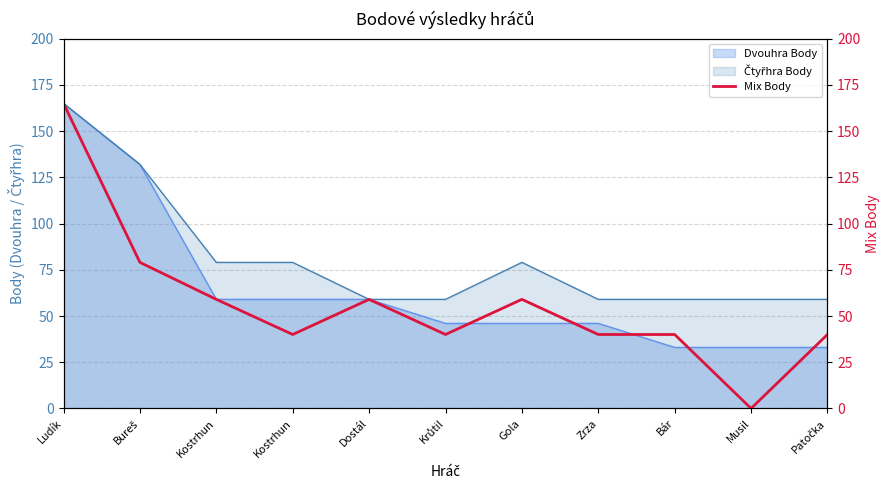

True or false: the data shows 66 at Zrza.

False